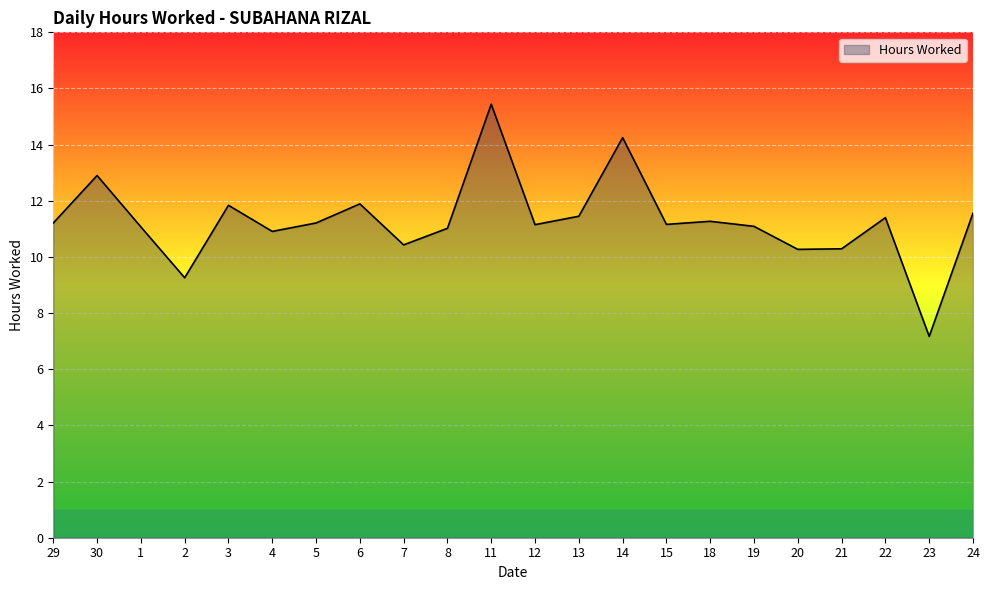

What is the ratio of the value at 29 to the value at 7?

1.1